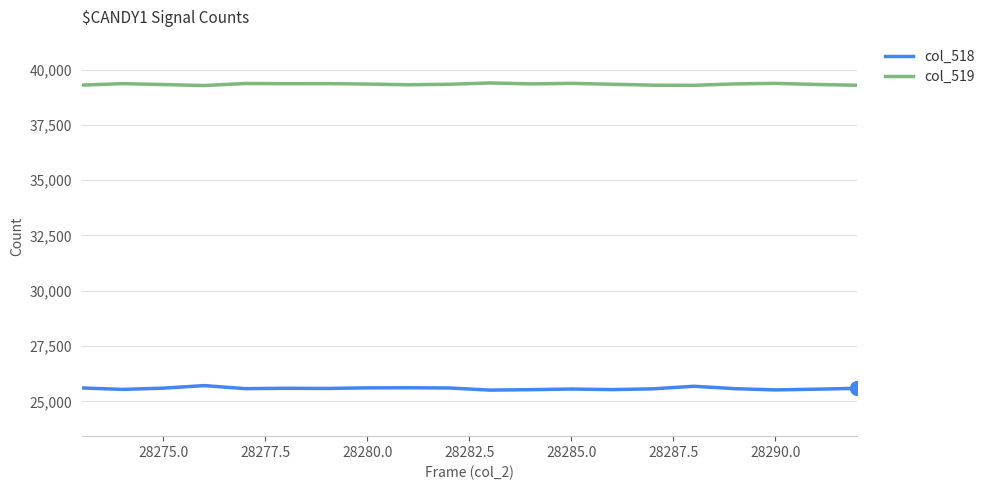

True or false: col_519 has more than 1 interior local peaks.

True